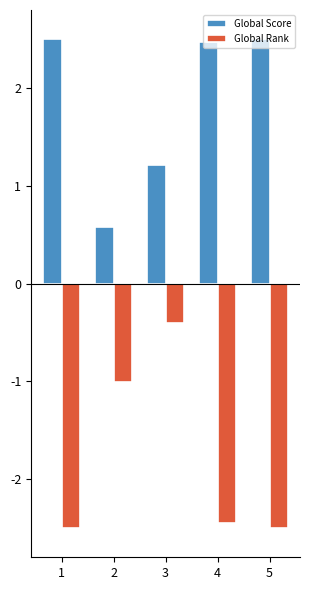

What are all the series names shown in the legend?

Global Score, Global Rank